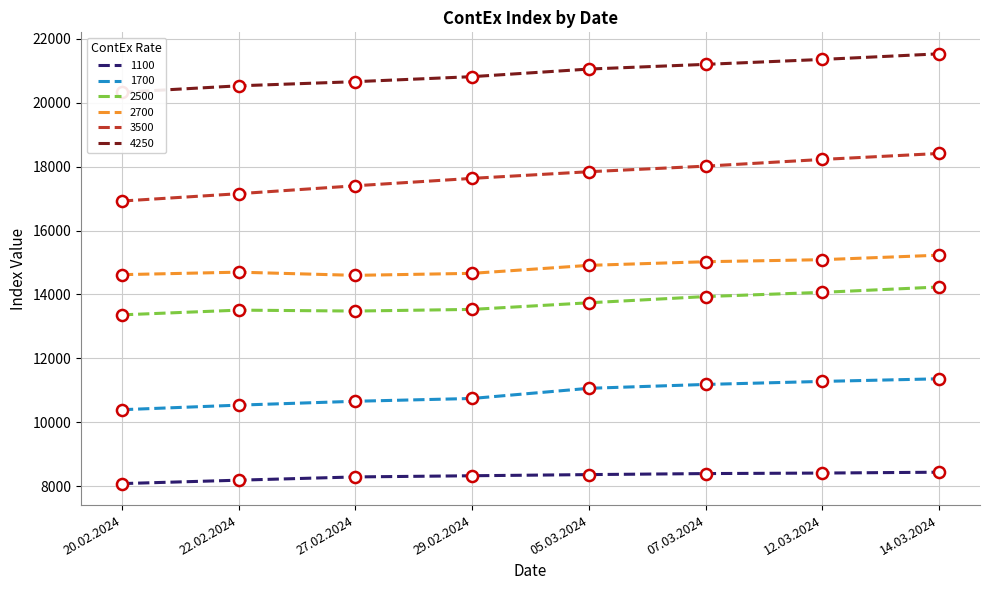

How many interior local peaks does the 2500 series have?

1